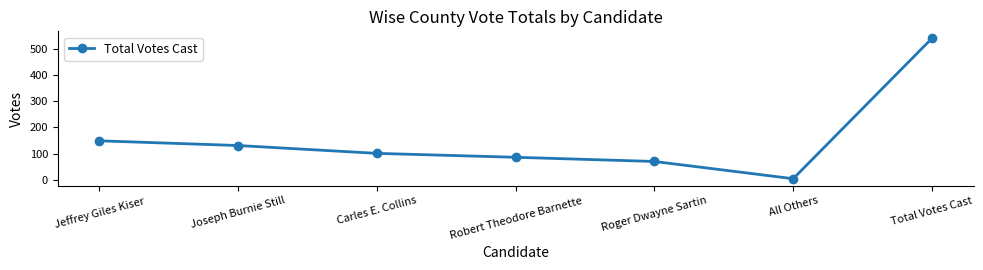

Approximately how many times larger is the value at Robert Theodore Barnette compared to All Others?

21.5